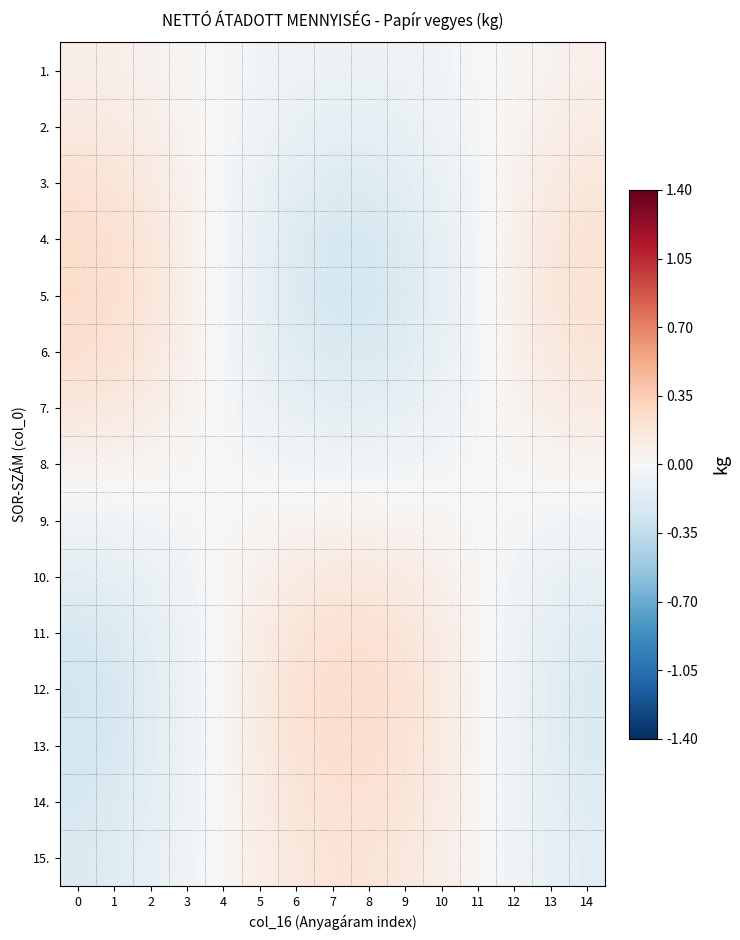

Between 2 and 14, which is larger?

14